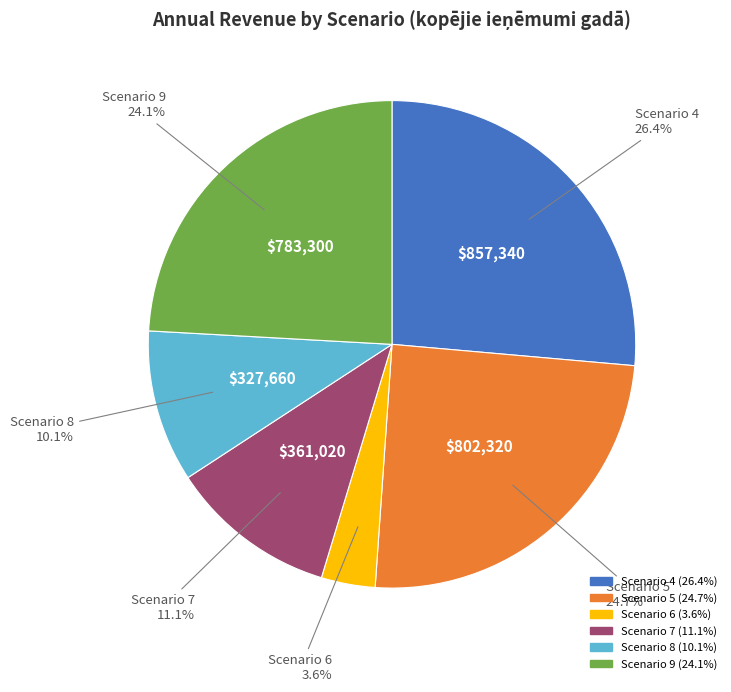

Is there a majority slice in this chart?

No